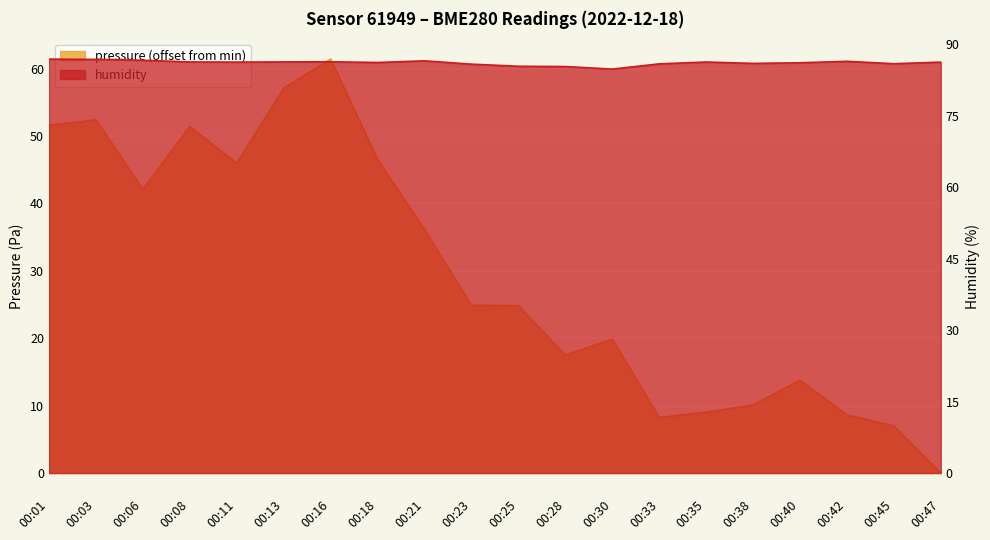

Which label corresponds to the largest value in the chart?

00:01